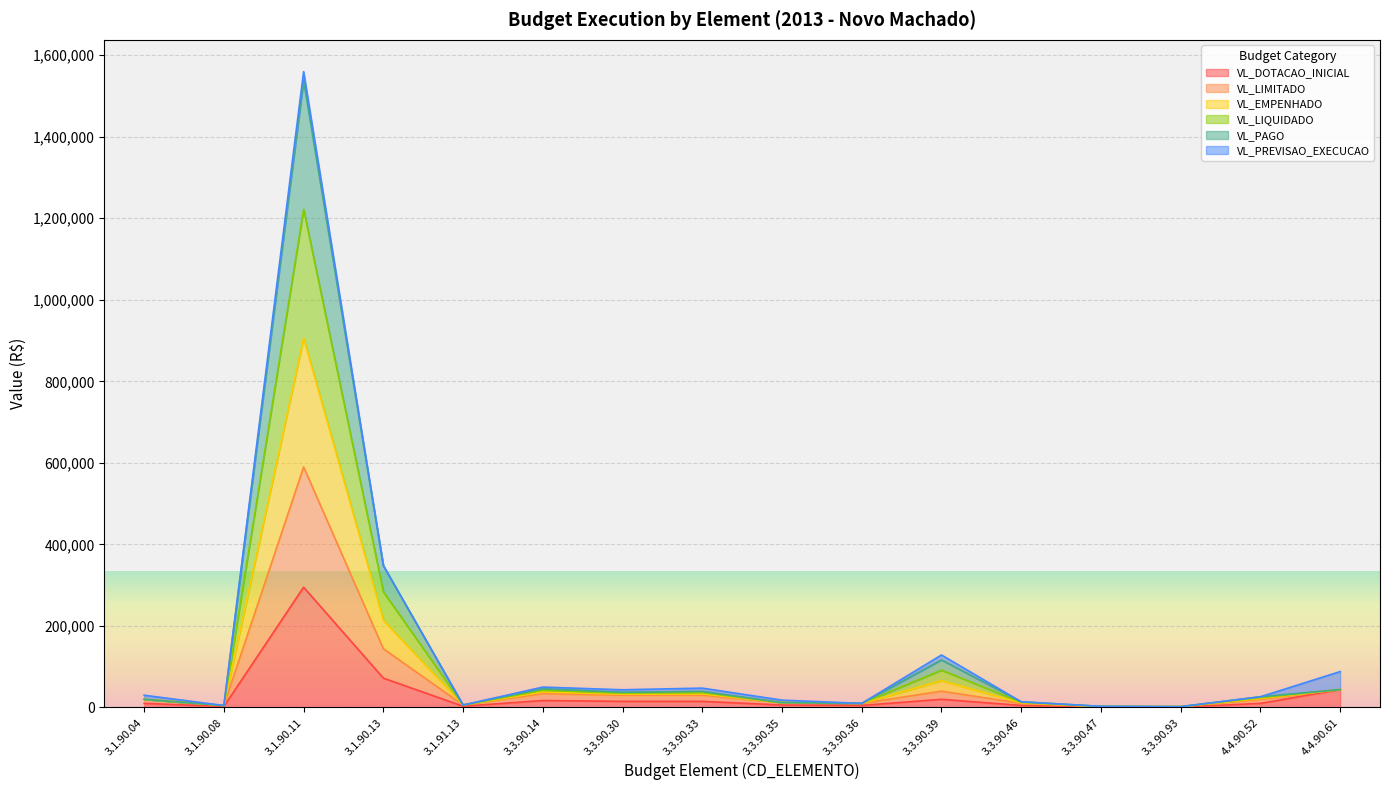

At which label does VL_PAGO first exceed 30000?

3.1.90.11